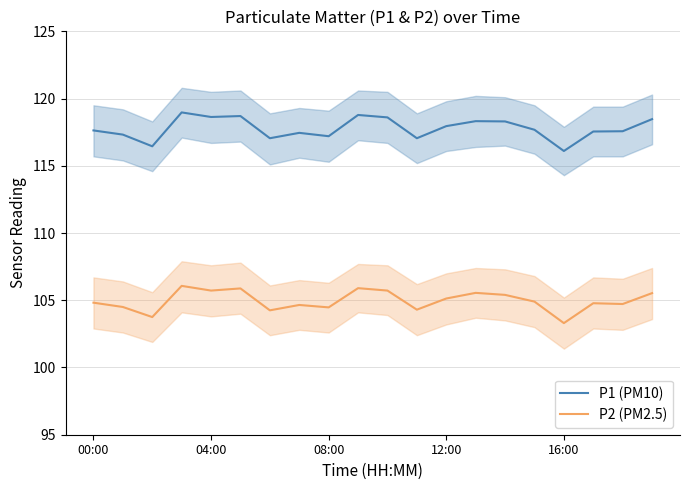

In P1 (PM10), how many points are higher than both neighbors (excluding endpoints)?

5